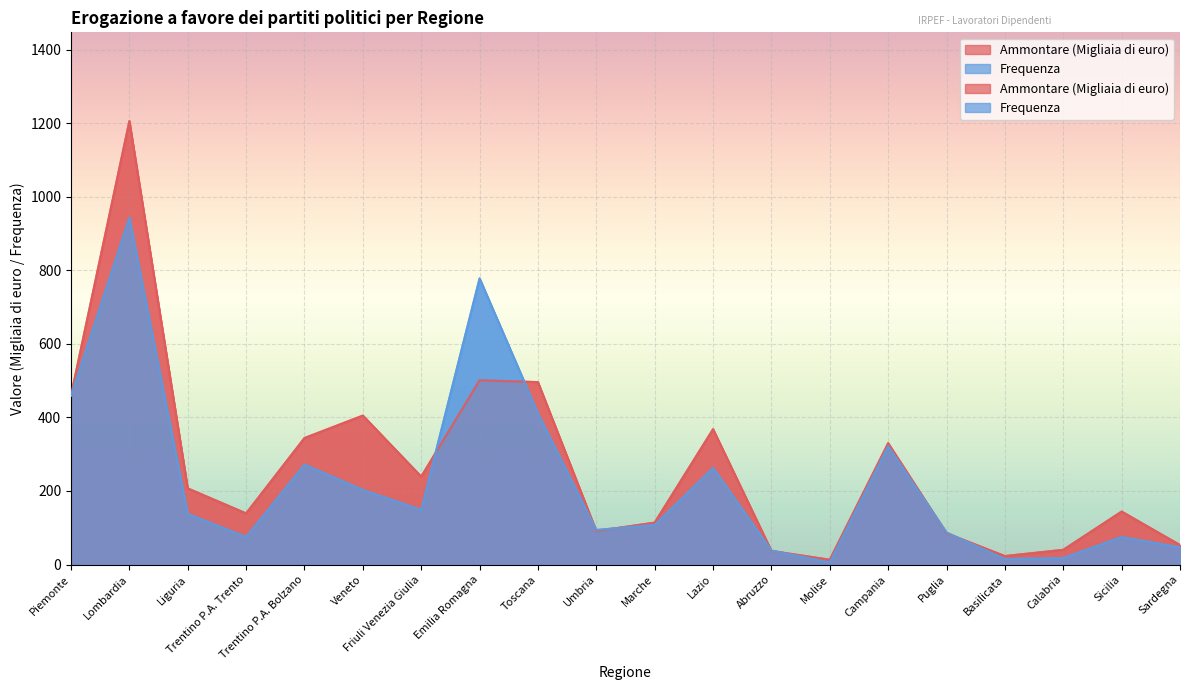

How many times do Frequenza and Ammontare (Migliaia di euro) cross each other?

8